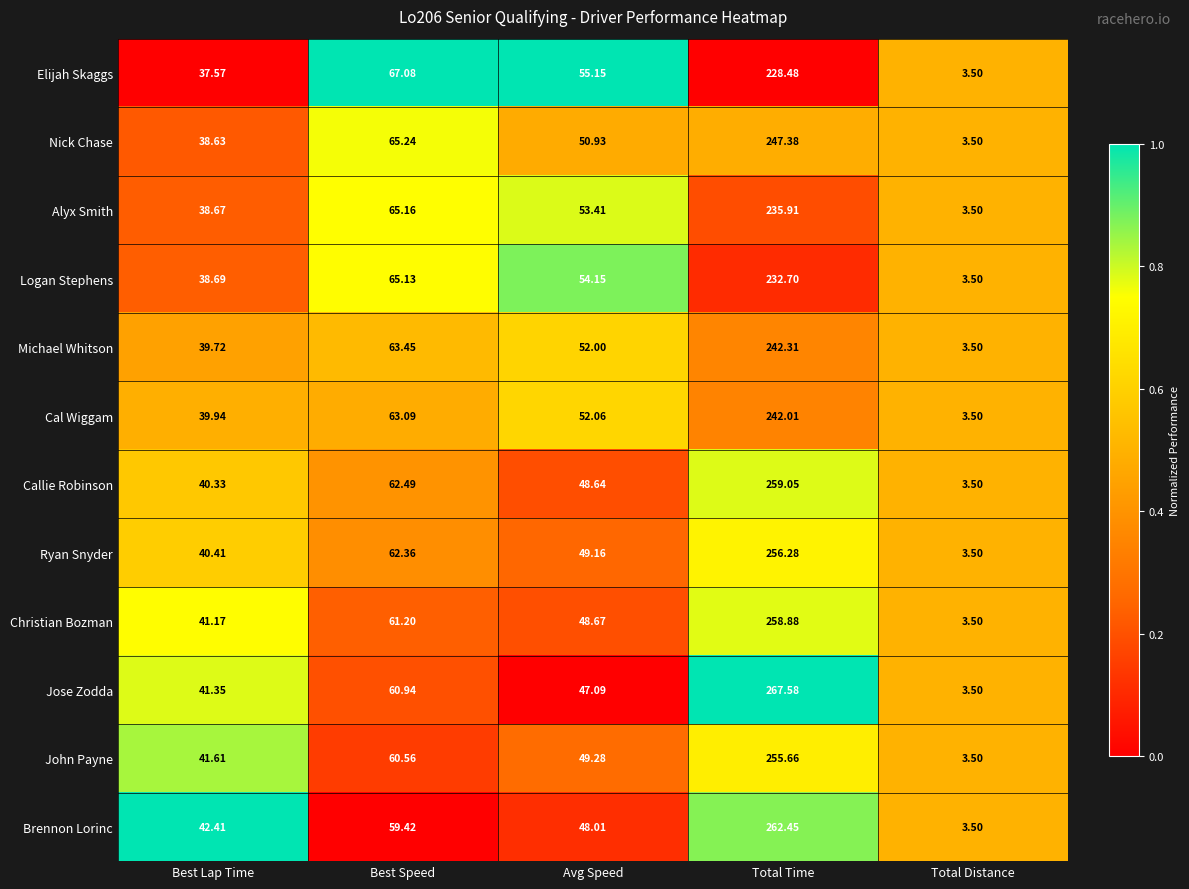

List the labels in order of Alyx Smith value, largest first.

Total Time, Best Speed, Avg Speed, Best Lap Time, Total Distance